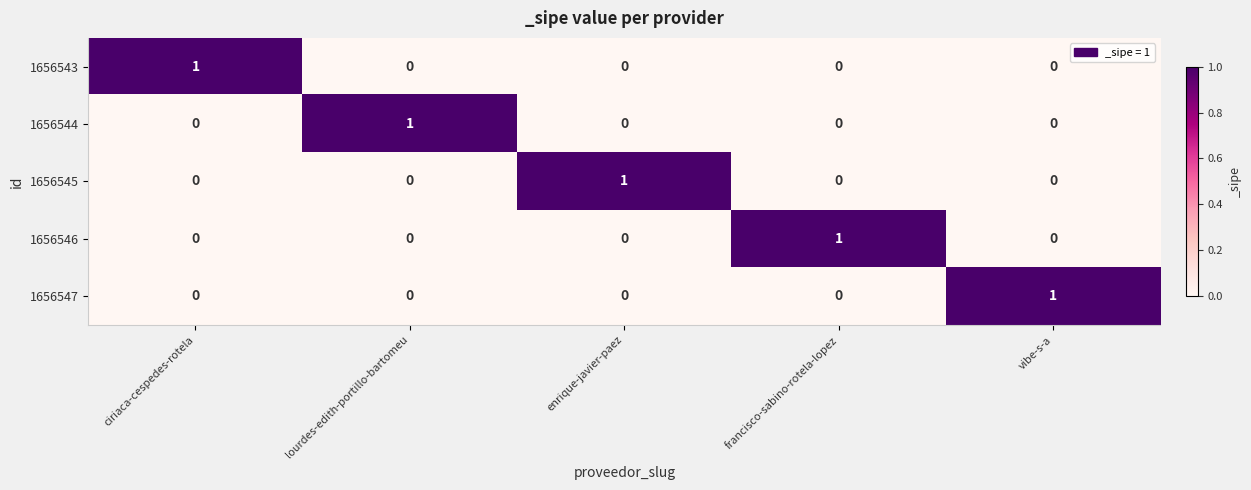

At which label does 1656544 reach its peak?

lourdes-edith-portillo-bartomeu